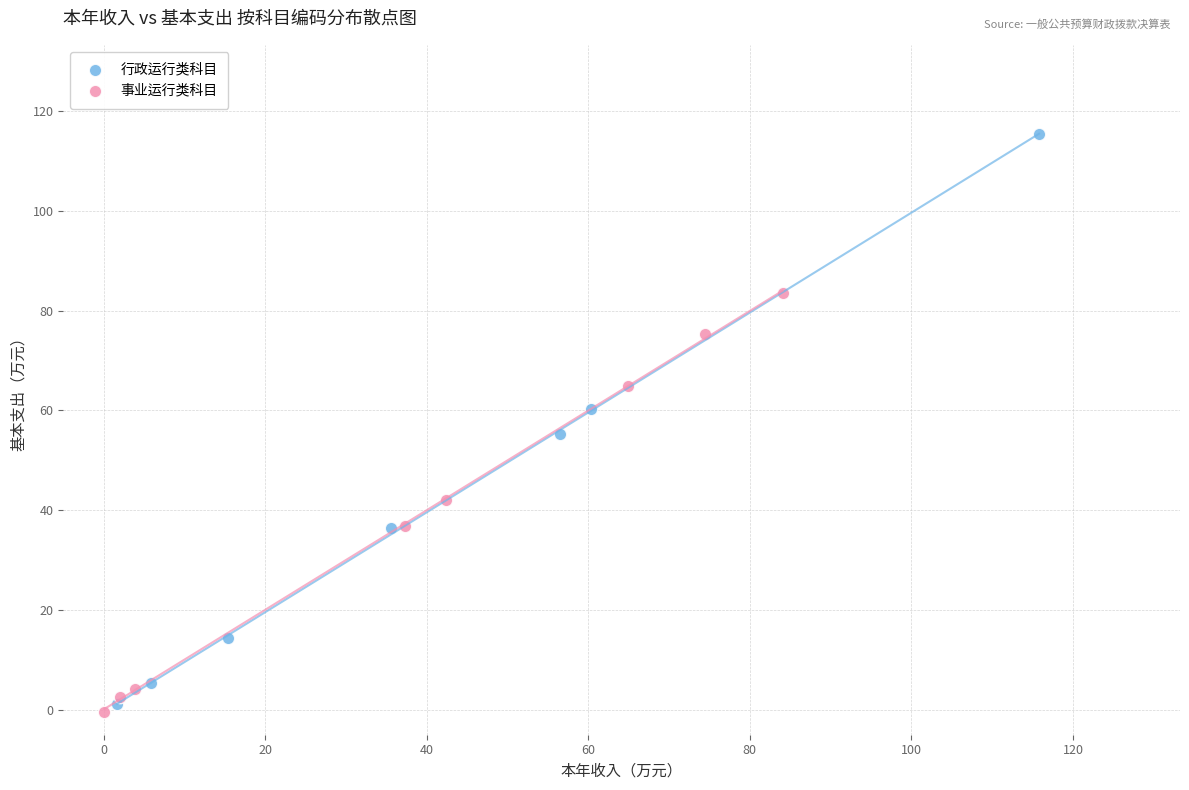

Which series reaches the minimum Y coordinate?

事业运行类科目